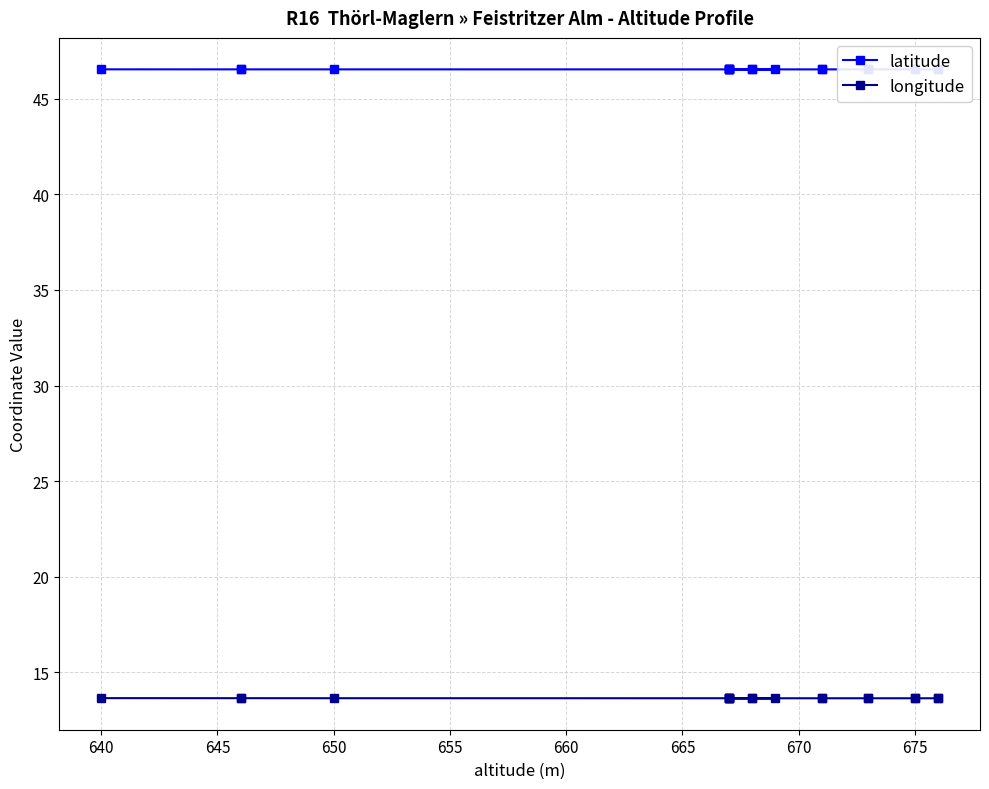

How many lines are shown in the chart?

2